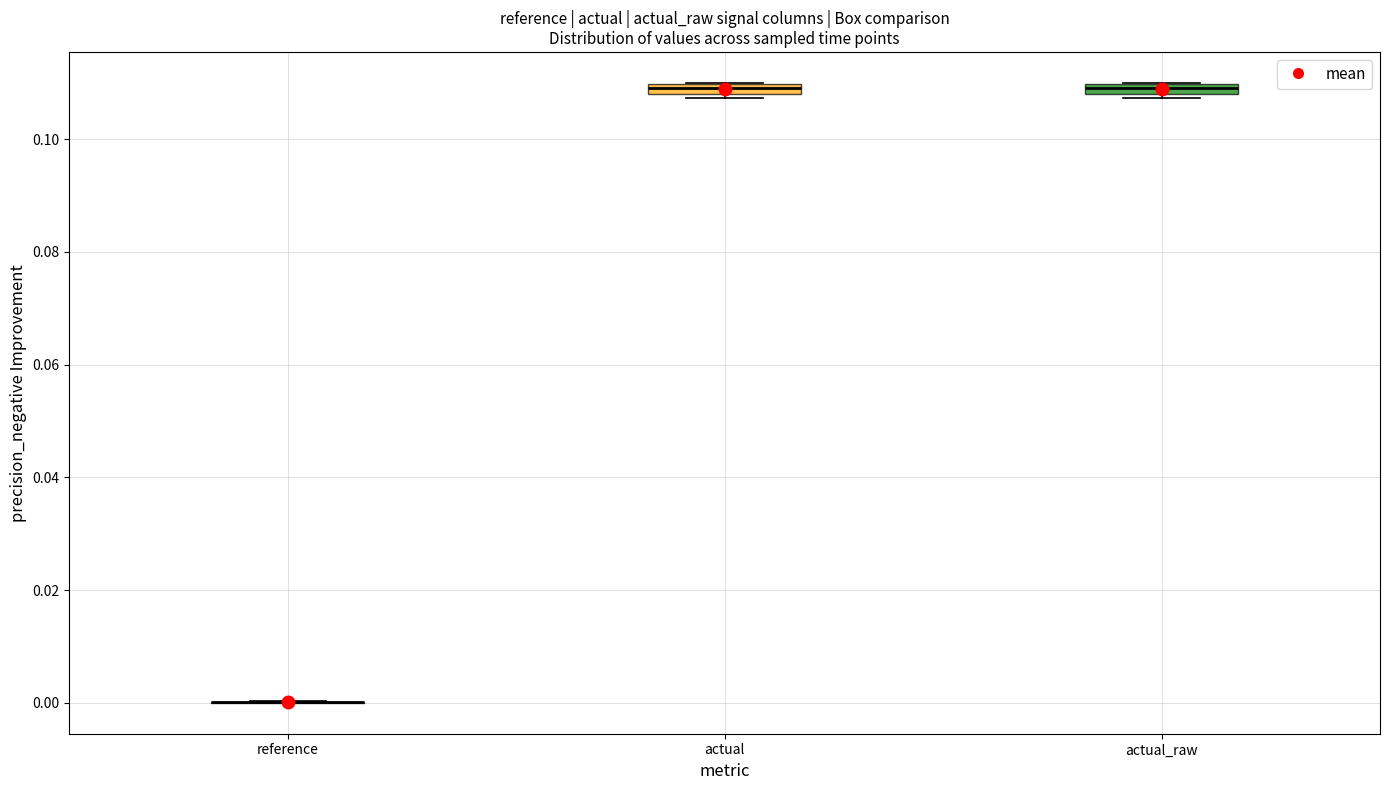

Where is the upper edge of the box for actual_raw on the y-axis? The values are not printed on the chart, so give them approximately, as read against the axis.

0.110